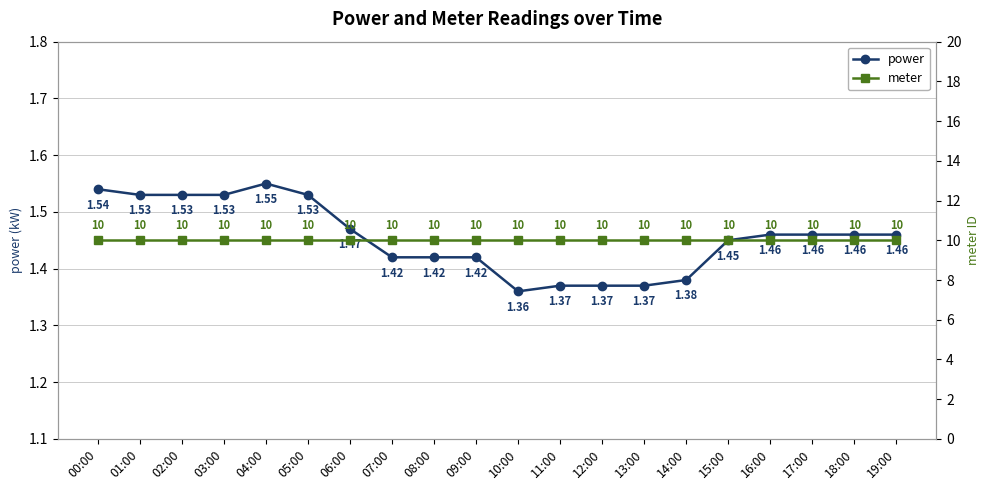

Which has a higher value, 06:00 or 01:00?

01:00